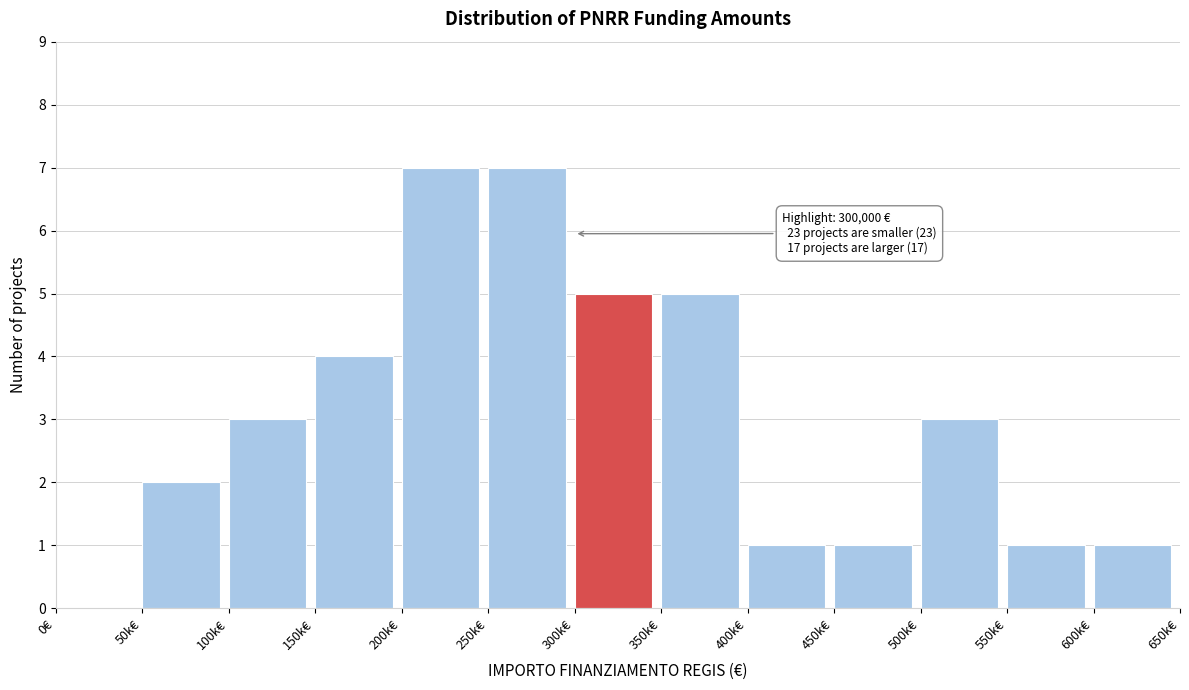

Reading left to right, list all the values displayed in this chart.

0€=0	50k€=2	100k€=3	150k€=4	200k€=7	250k€=7	300k€=5	350k€=5	400k€=1	450k€=1	500k€=3	550k€=1	600k€=1